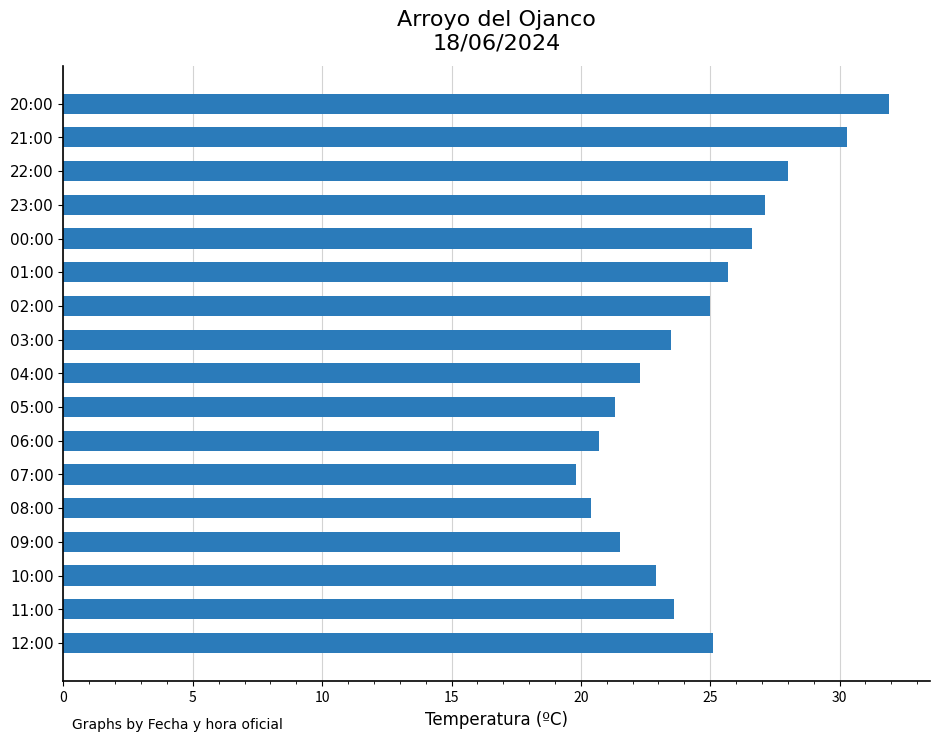

What is the sum of all values?

415.7